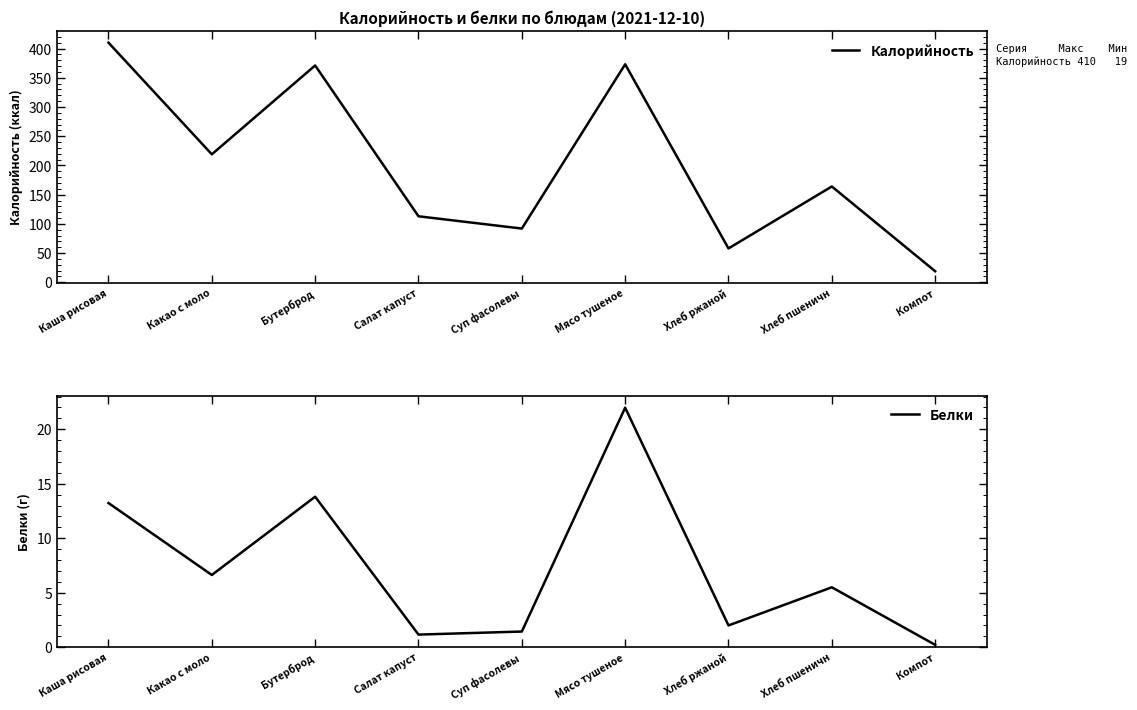

Where is the first local maximum for Калорийность?

Бутерброд